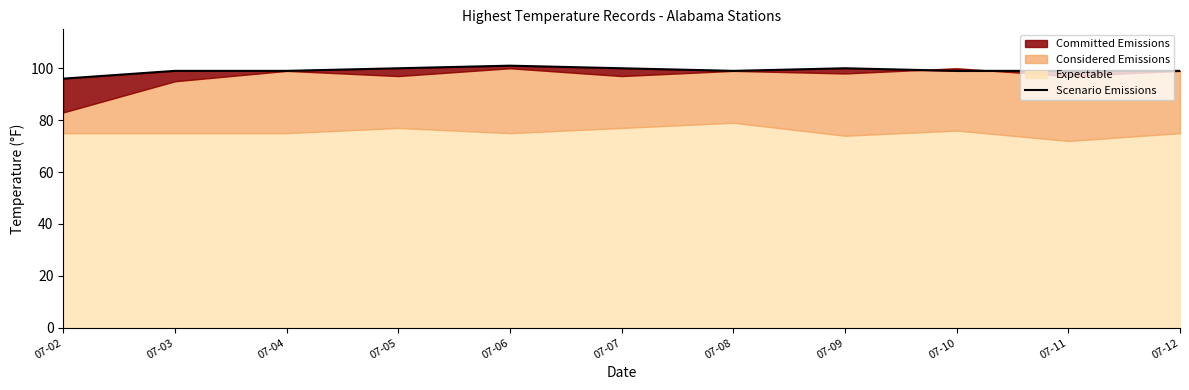

At which label does the data first exceed 99?

07-05